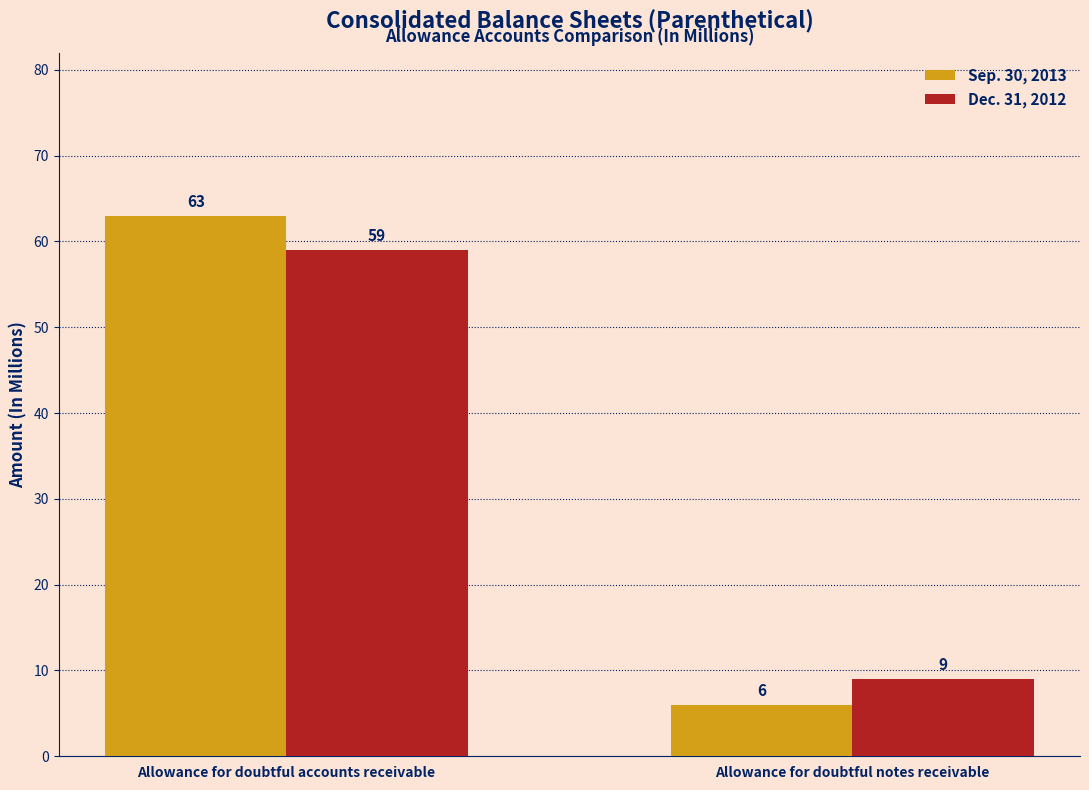

What is the difference between the highest and lowest values at Allowance for doubtful accounts receivable?

4